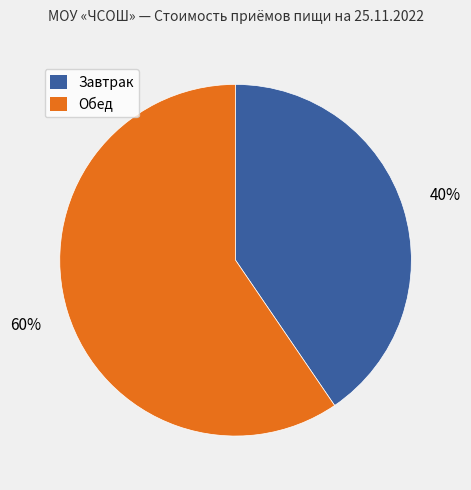

To the nearest percent, what is the average slice percentage?

50%